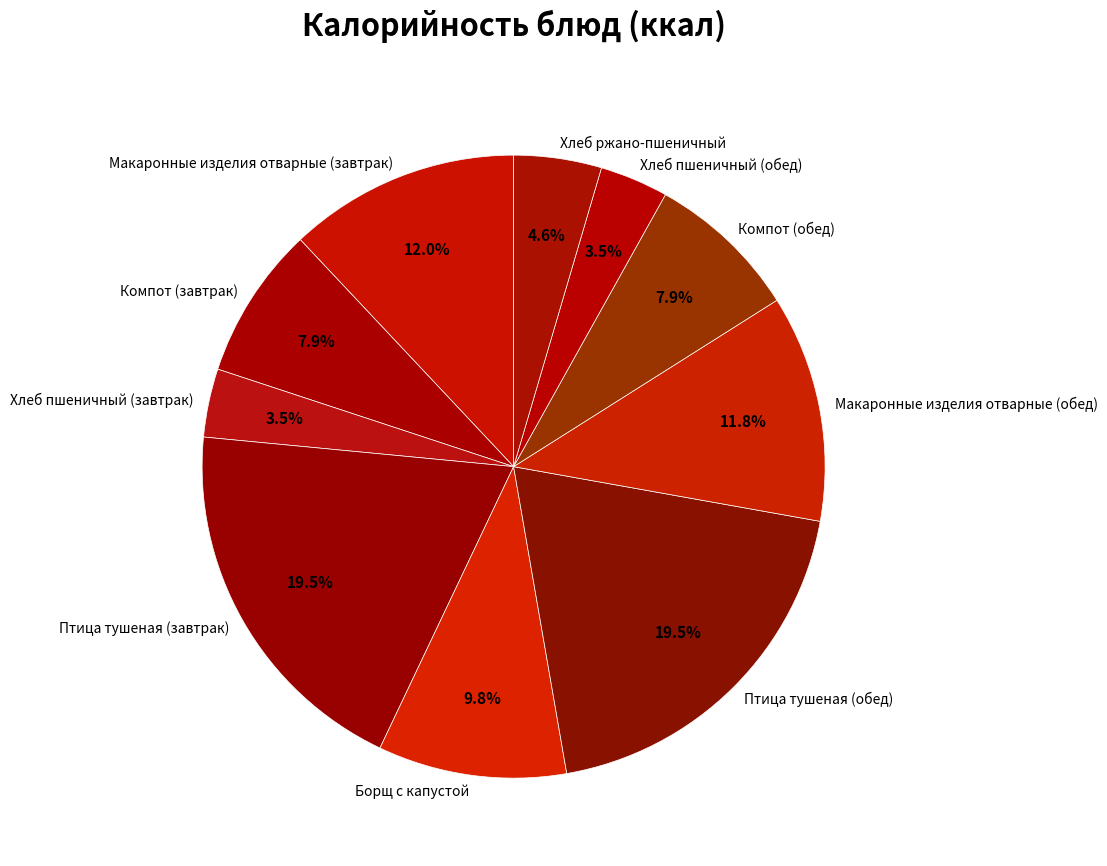

Is it true that Хлеб пшеничный (завтрак) is 18% of the pie?

False